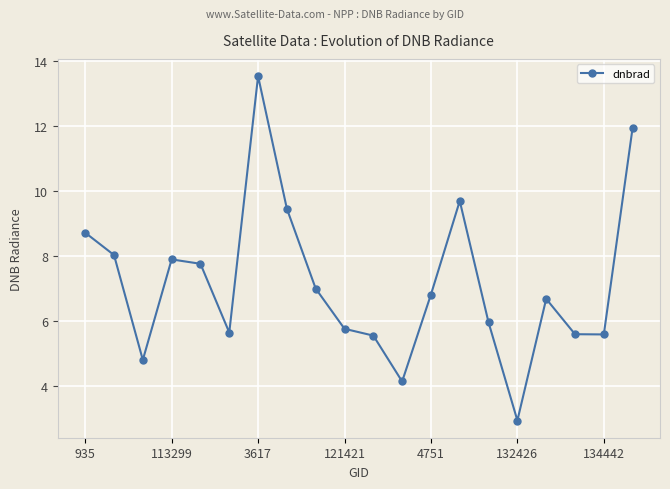

What is the average value?

7.2